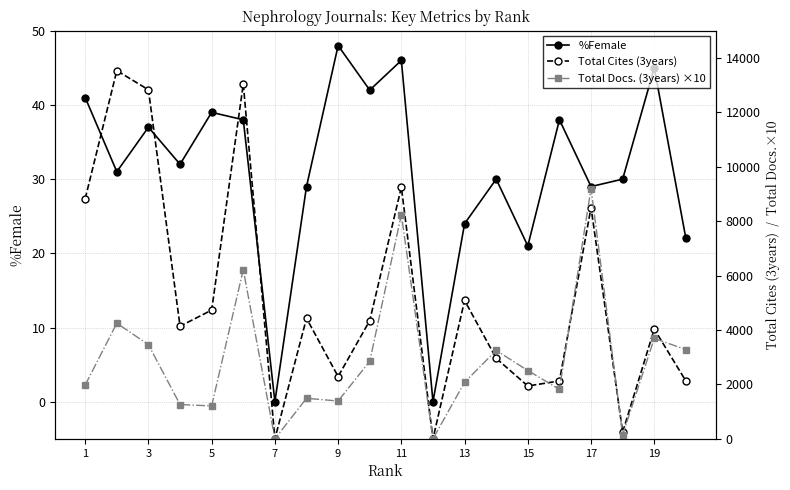

Reading left to right, transcribe all the data shown in this chart.

%Female: 41	31	37	32	39	38	0	29	48	42	46	0	24	30	21	38	29	30	45	22
Total Cites (3years): 8827	13533	12831	4140	4731	13044	0	4431	2290	4346	9248	0	5087	2959	1942	2128	8501	244	4034	2125
Total Docs. (3years) ×10: 1980	4250	3460	1260	1210	6220	0	1490	1390	2850	8240	0	2080	3250	2510	1820	9200	150	3690	3280